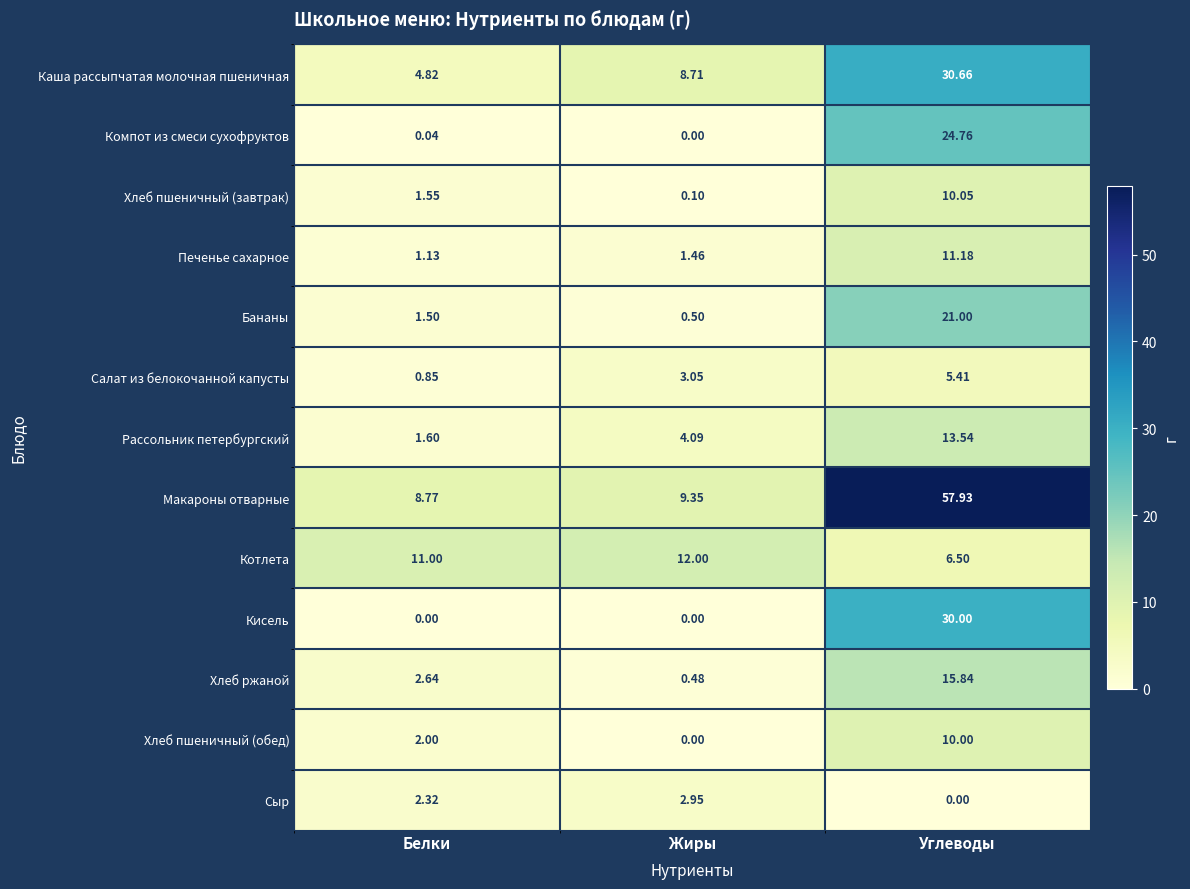

At which label is Печенье сахарное closest to 6?

Жиры